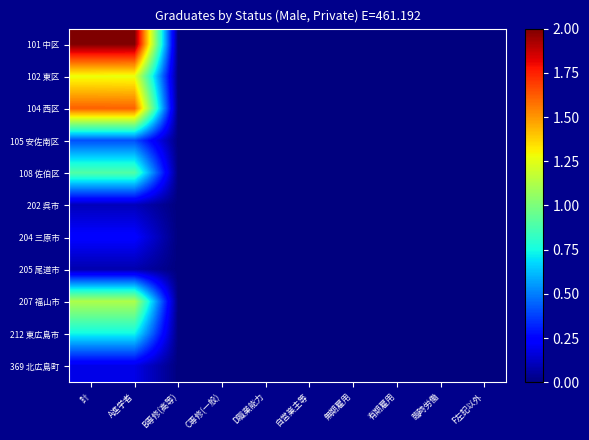

How many series are shown in this chart?

11